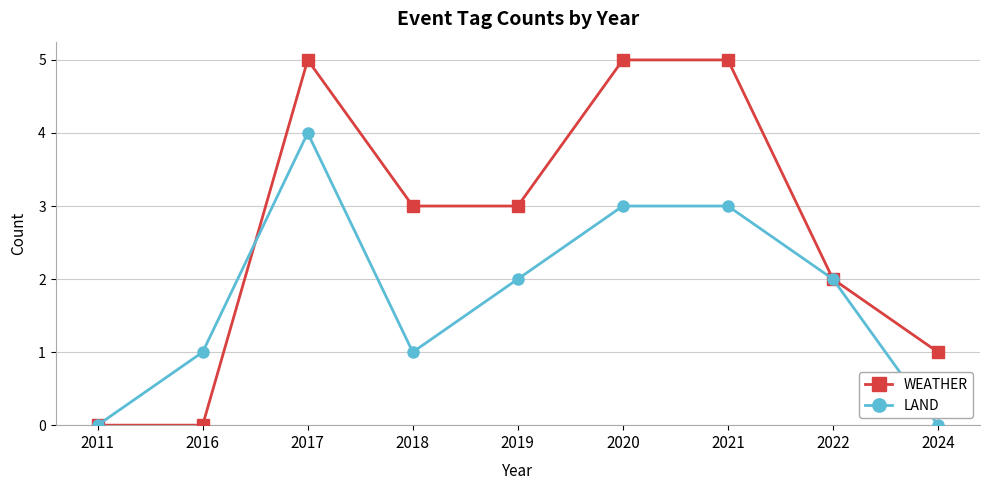

How many lines are shown in the chart?

2